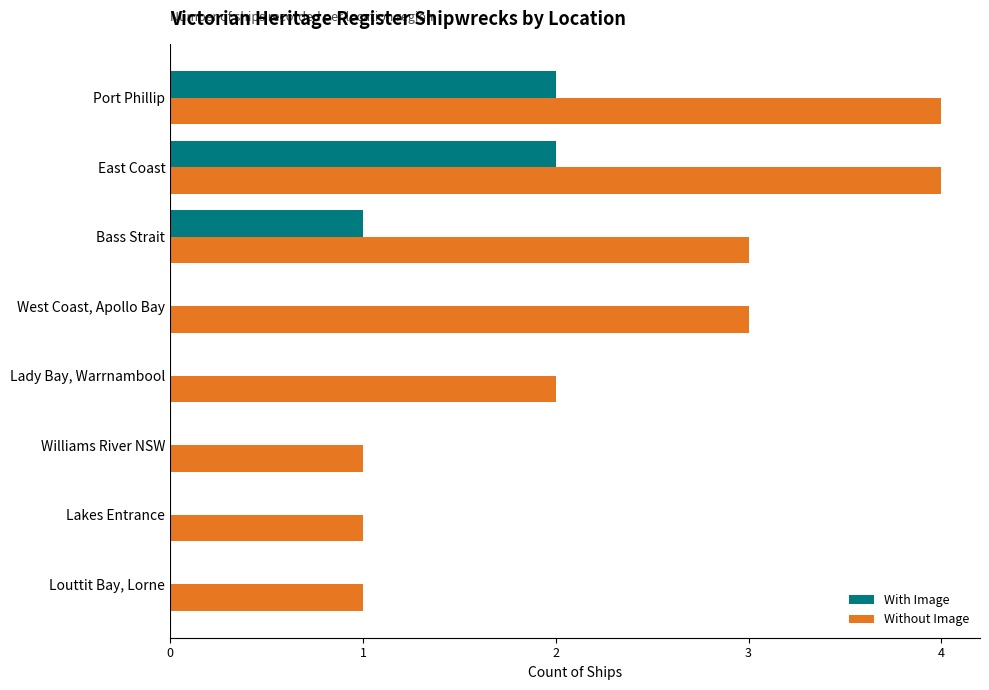

Is it true that Without Image equals 7 at East Coast?

False